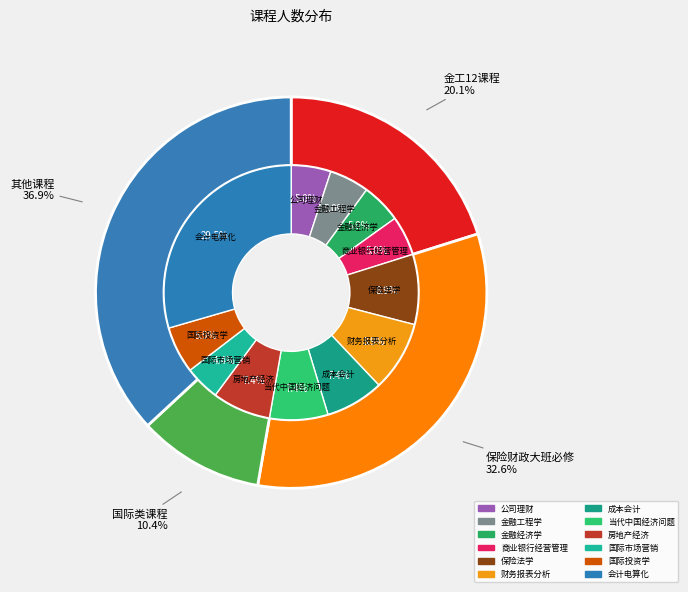

Is it true that 国际投资学 is 1% of the pie?

False